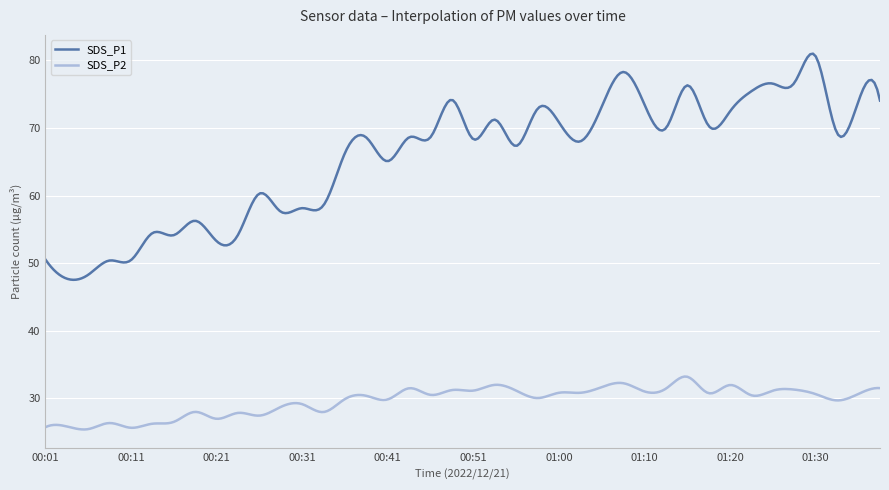

What is the lowest value of the SDS_P1 series?

47.5